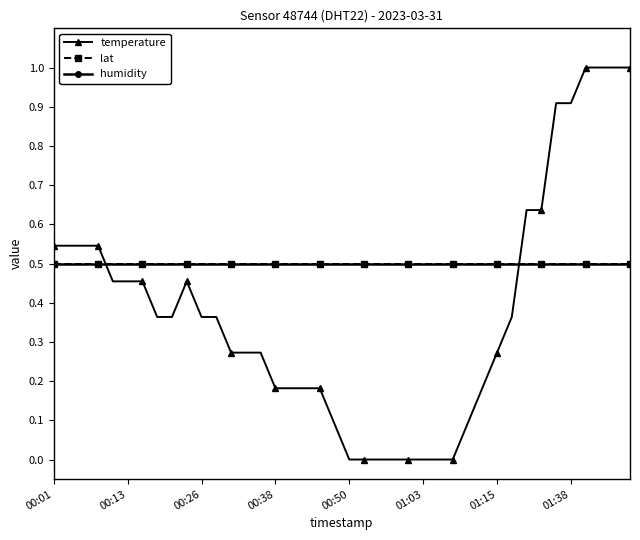

Does the chart have visible grid lines?

No